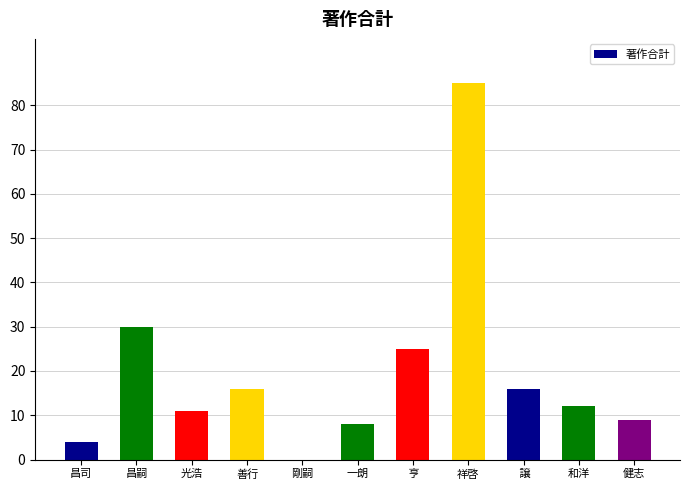

What is the difference between the values at 健志 and 善行?

7